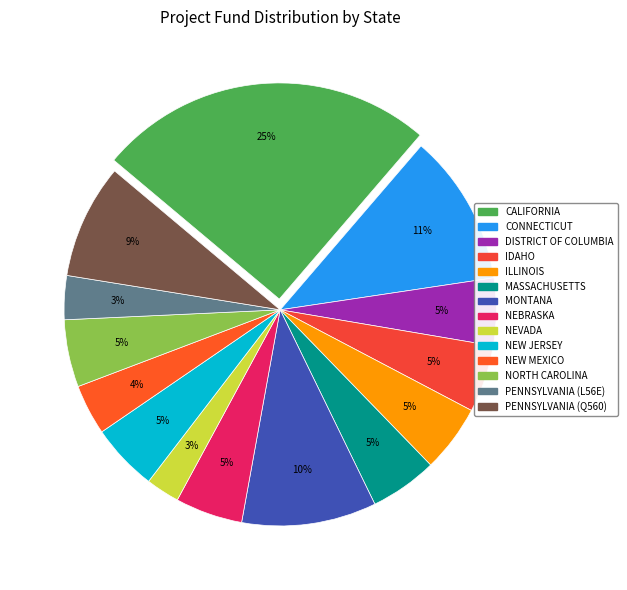

To the nearest percent, what is the combined percentage of NEW JERSEY and PENNSYLVANIA (L56E)?

8%